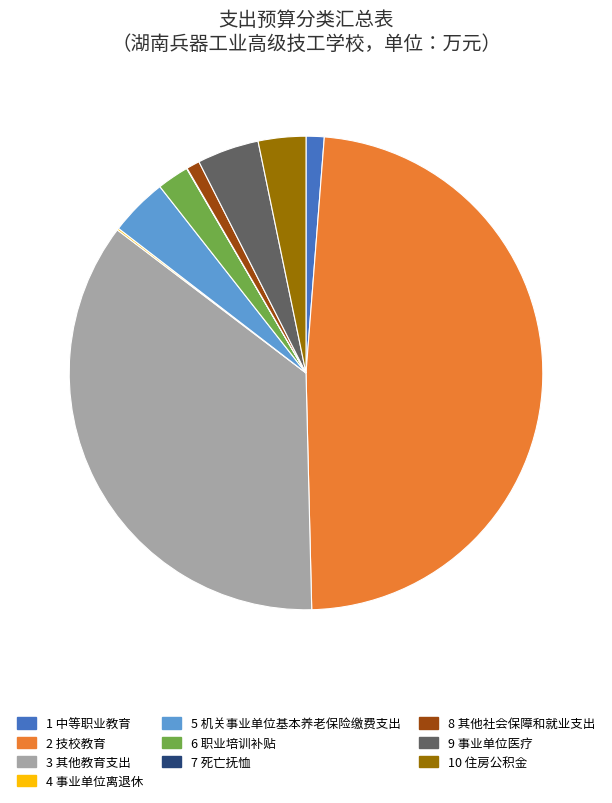

Is there a majority slice in this chart?

No